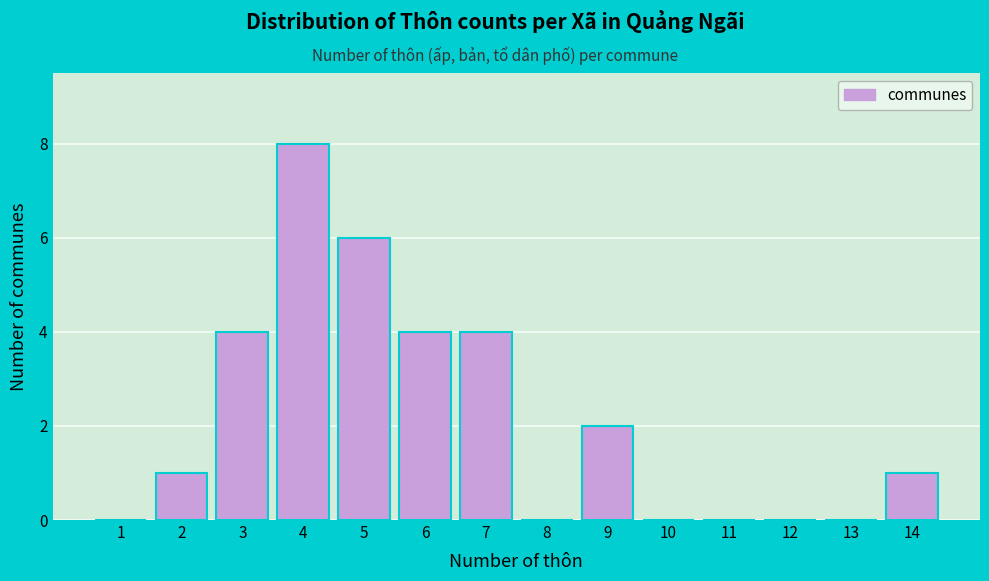

Reading left to right, extract all data points from this chart.

1=0	2=1	3=4	4=8	5=6	6=4	7=4	8=0	9=2	10=0	11=0	12=0	13=0	14=1